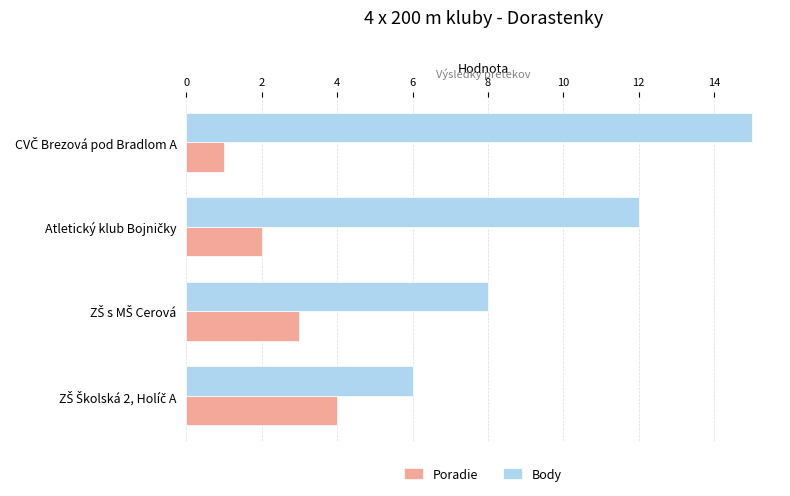

What is the maximum value for Poradie?

4